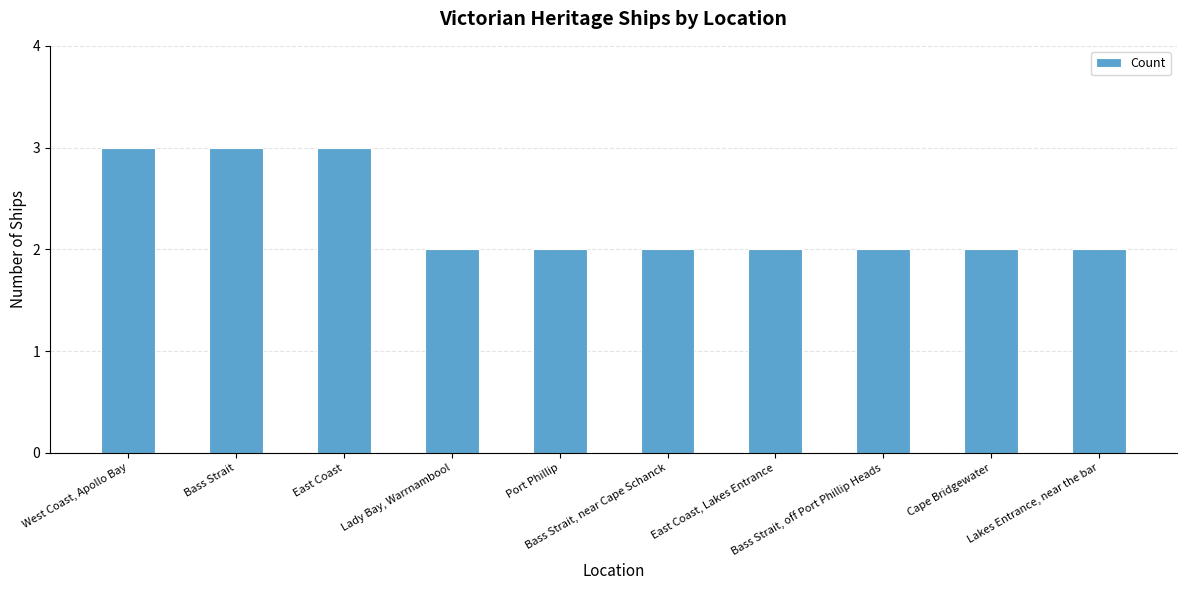

What is the greatest value displayed?

3